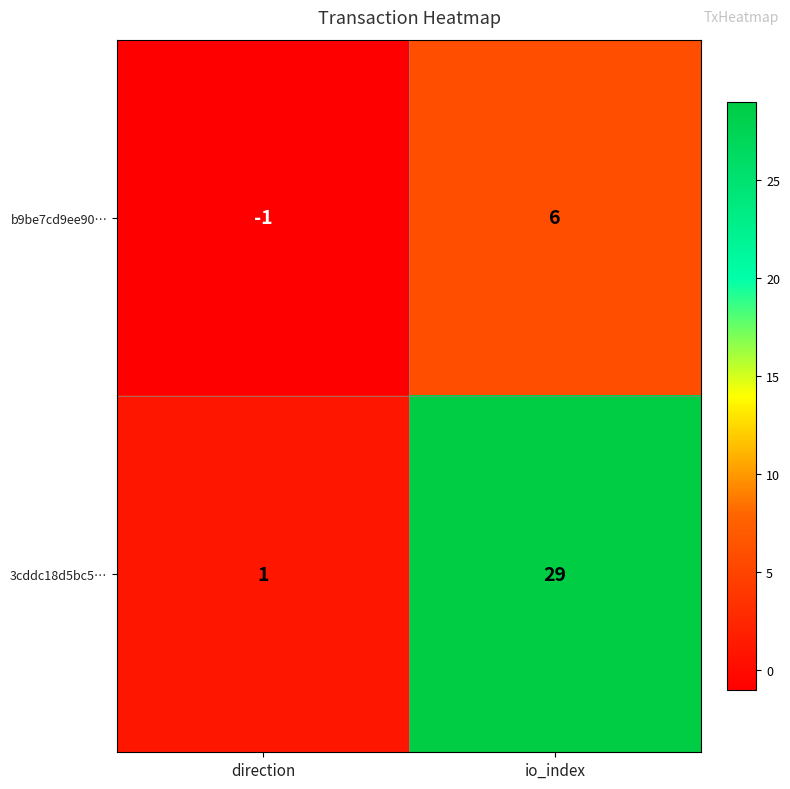

What is the difference between the highest and lowest values at io_index?

23